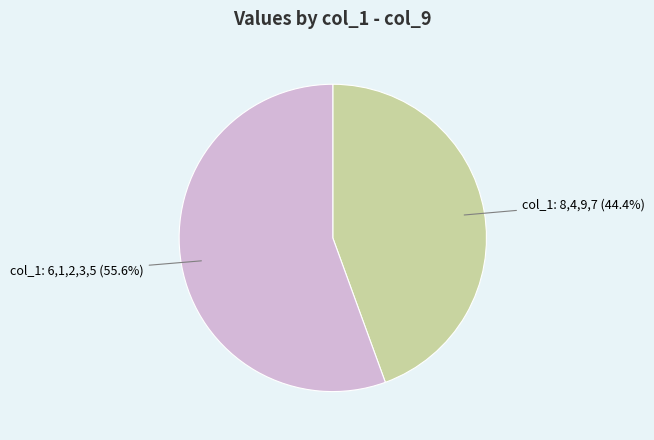

Between col_1: 6,1,2,3,5 and col_1: 8,4,9,7, which is larger?

col_1: 6,1,2,3,5